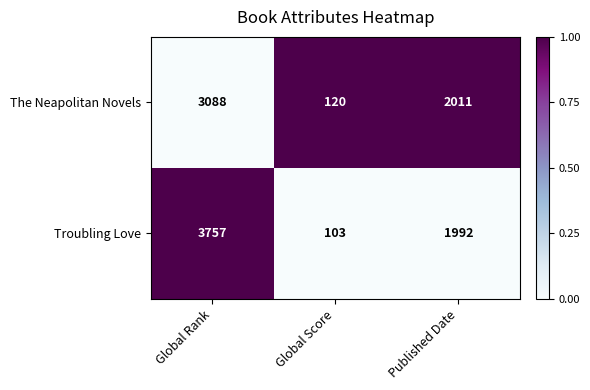

Rank the series at Global Rank from highest to lowest value.

Troubling Love, The Neapolitan Novels